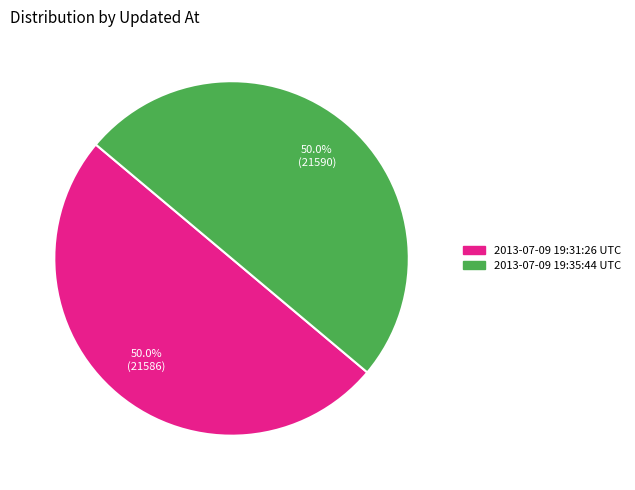

What is the total percentage of 2013-07-09 19:35:44 UTC and 2013-07-09 19:31:26 UTC?

100.0%